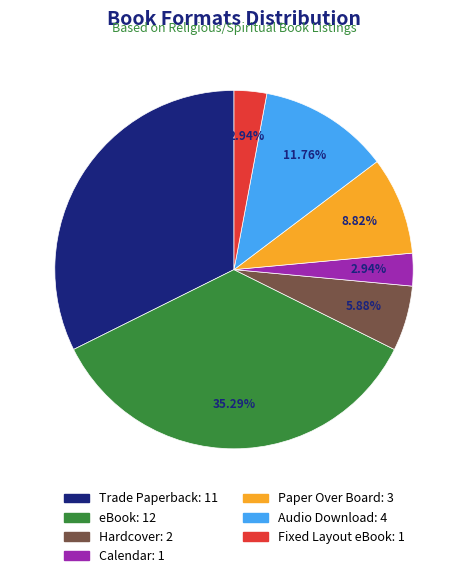

How many segments does this pie chart have?

7